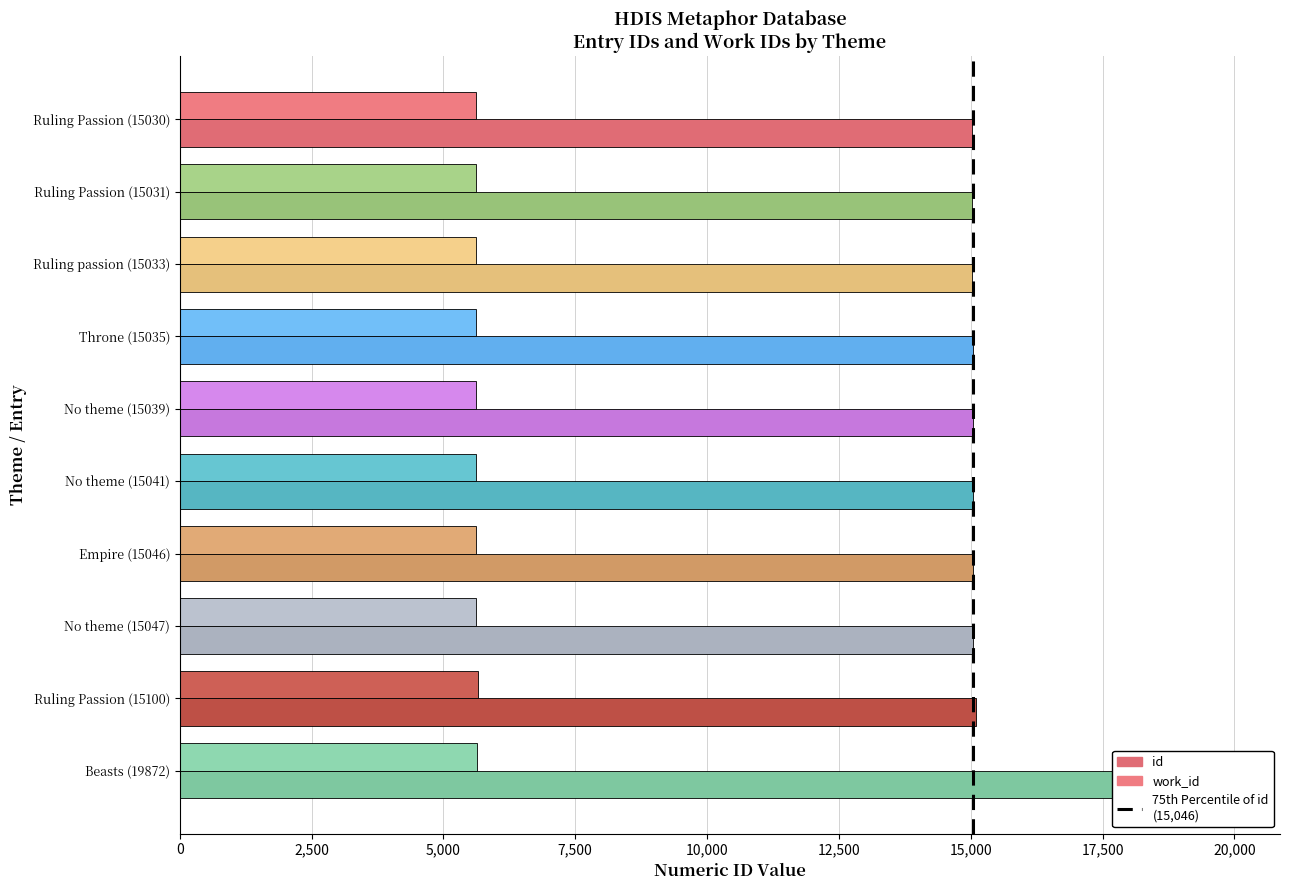

How many bars are there in total?

20